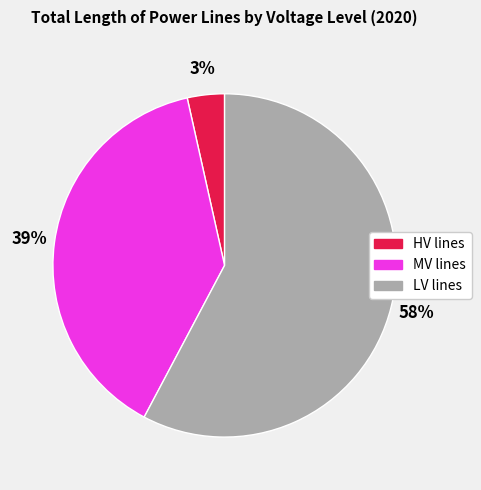

Rank the categories by value from highest to lowest.

LV lines, MV lines, HV lines